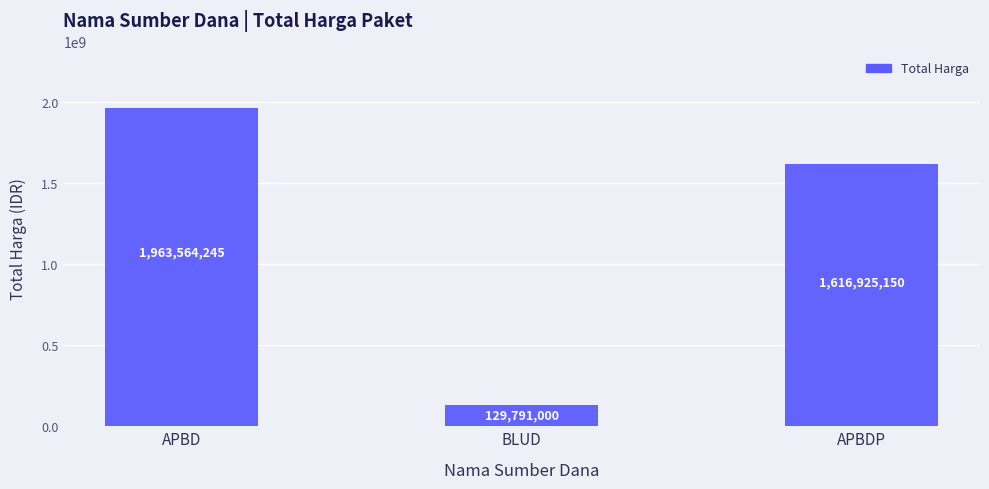

What value does the data have at BLUD, to the nearest 50?

129791000